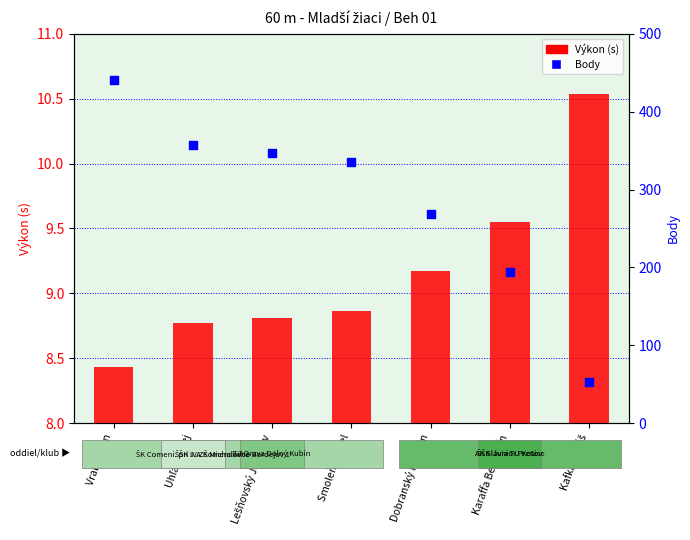

Which series reaches the maximum Y coordinate?

Body